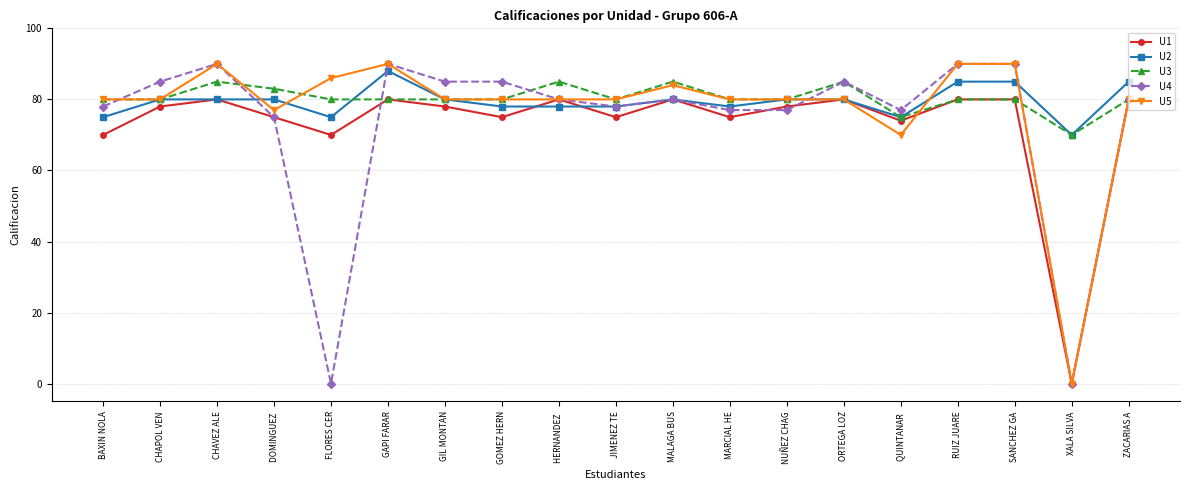

What is the average value of the U5 series?

78